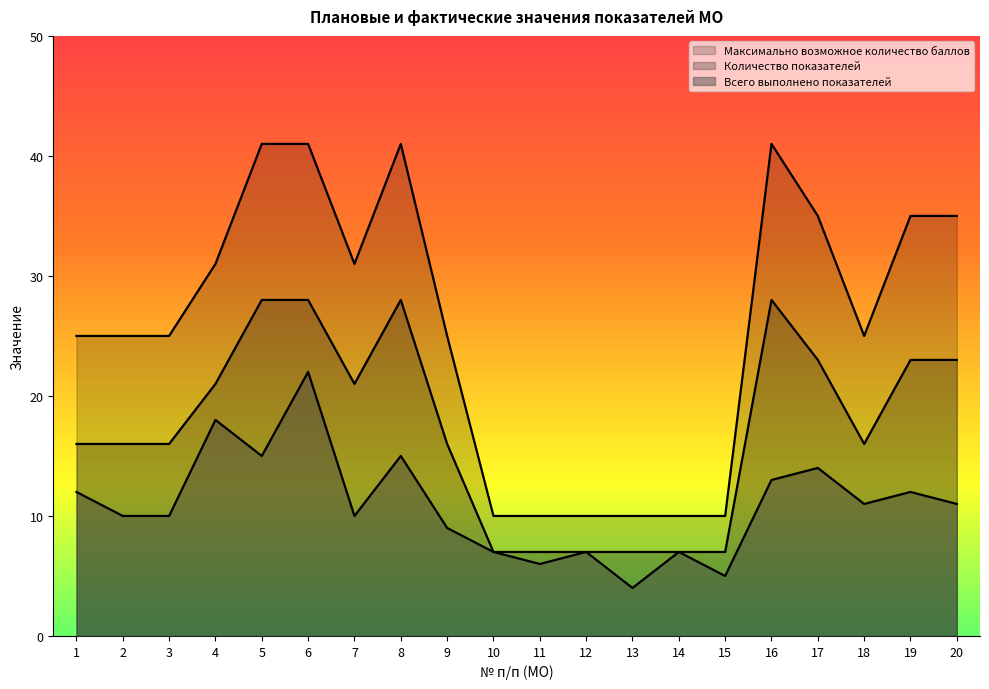

How many interior local valleys does the Всего выполнено показателей series have?

6